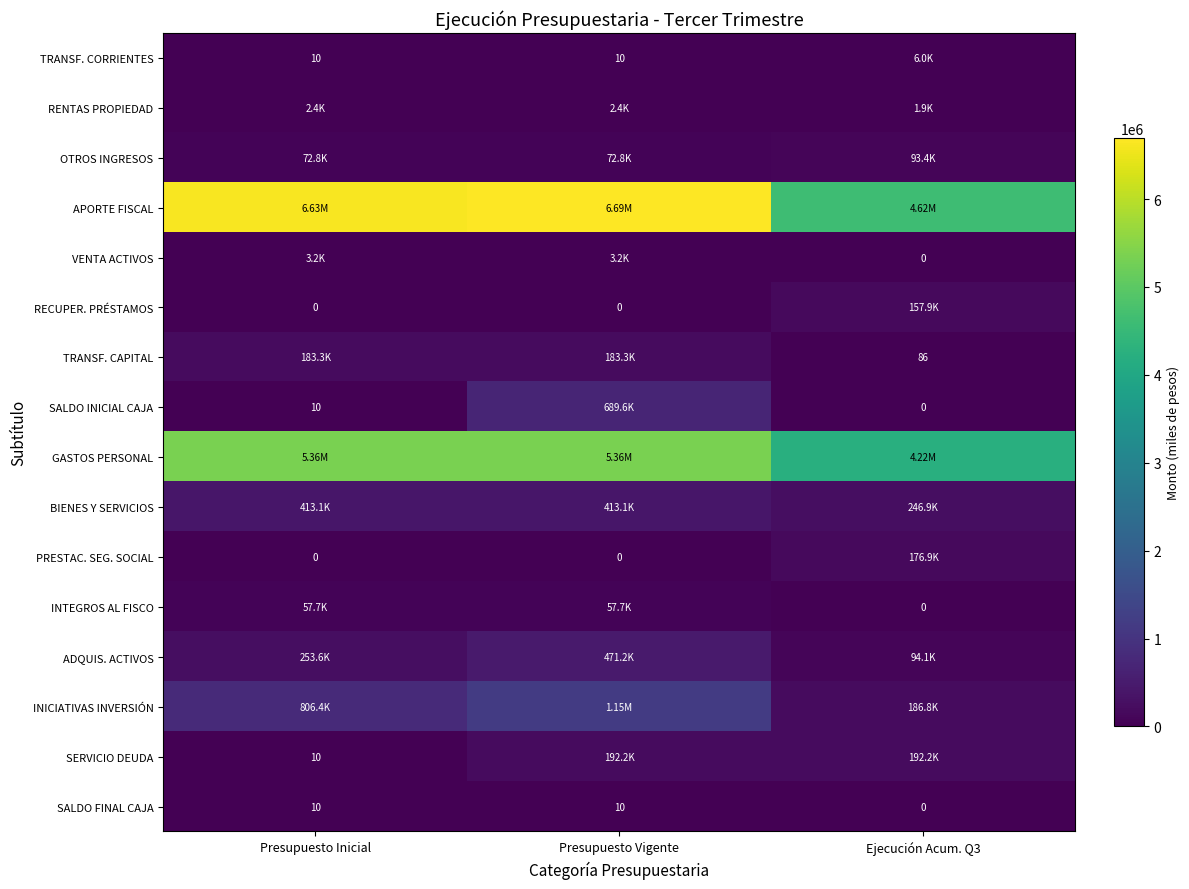

How many values in SALDO FINAL CAJA are above zero?

2